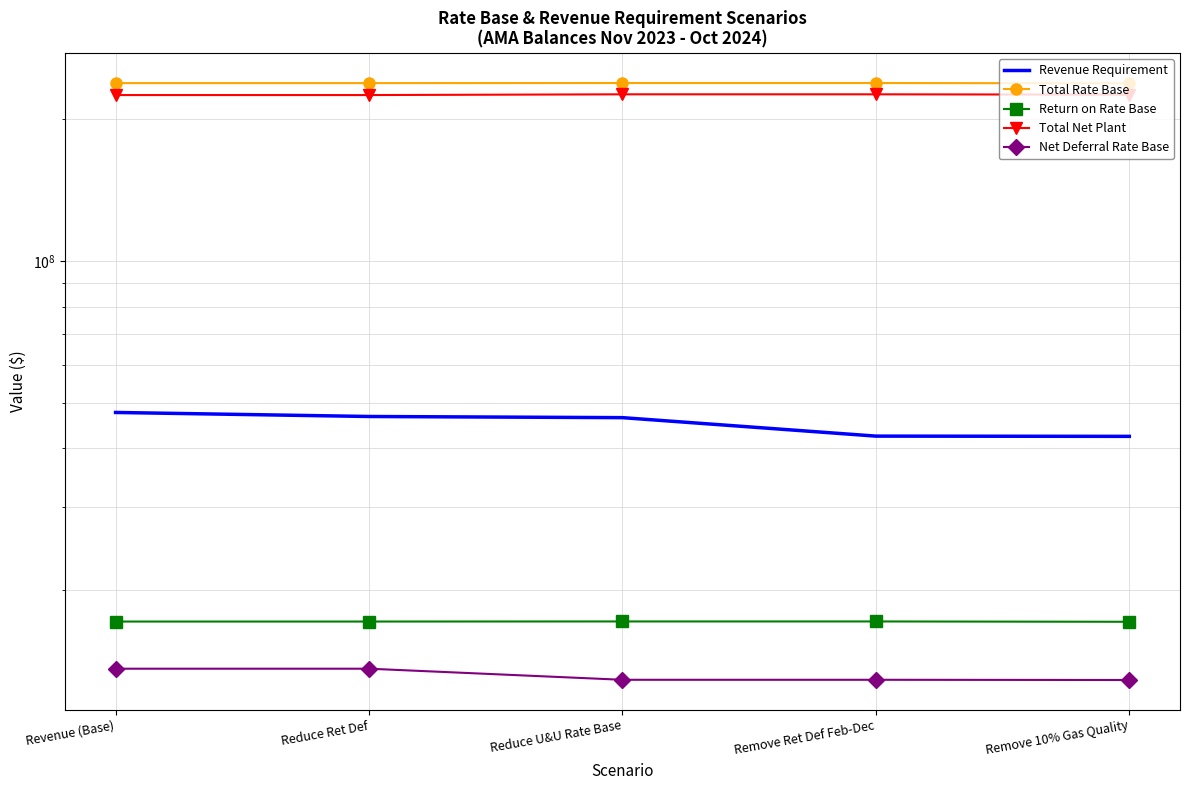

What is the label of the 3rd point from the left?

Reduce U&U Rate Base